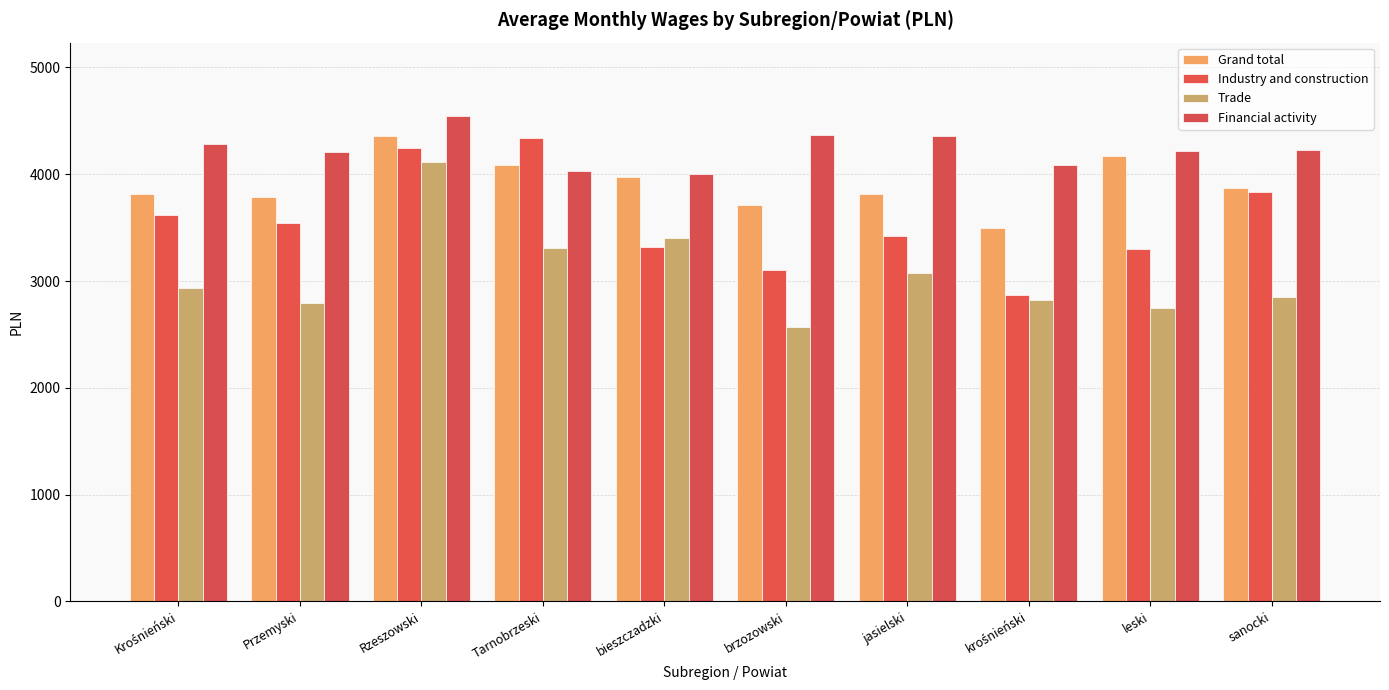

What position from the right is Rzeszowski?

8